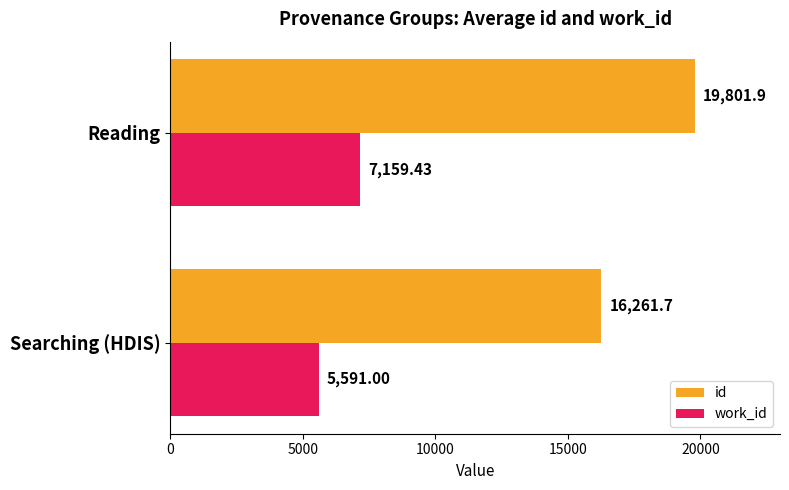

What is the difference between the highest and lowest values at Searching (HDIS)?

10670.7